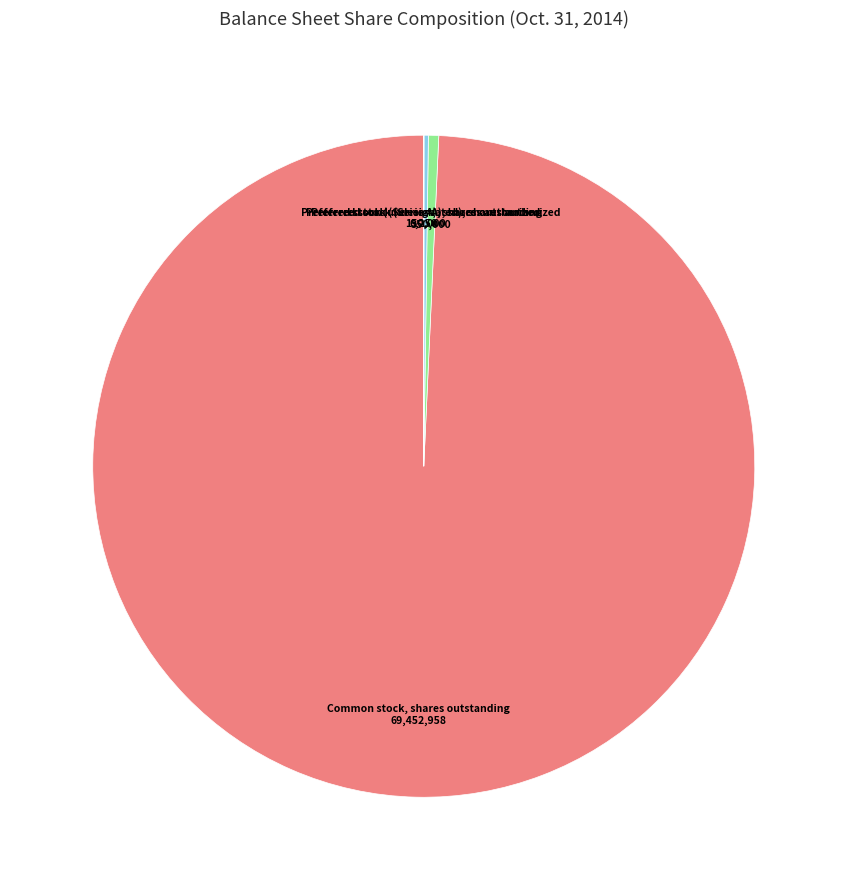

Which category has the biggest portion of the pie?

Common stock, shares outstanding